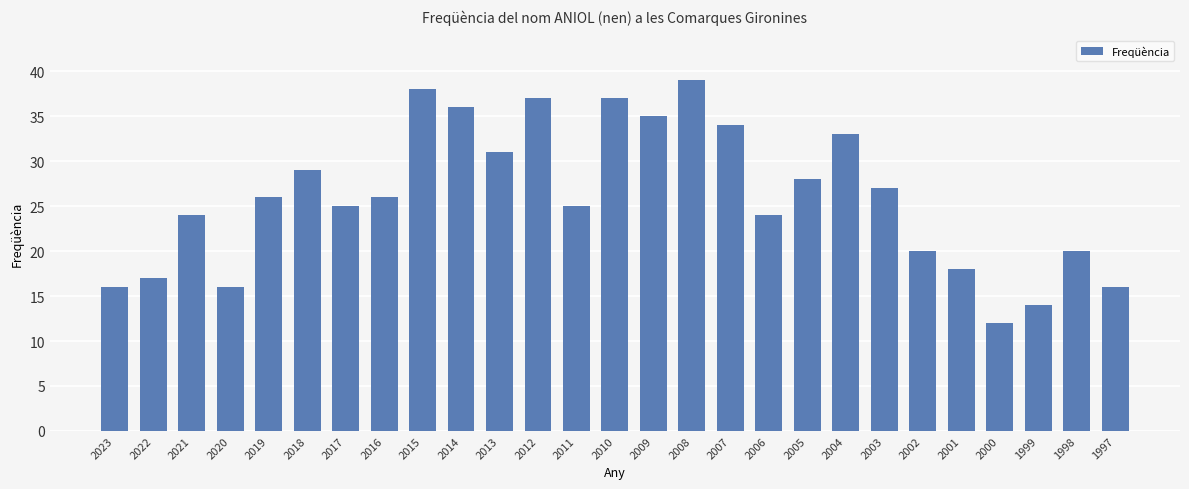

Which category has the highest value across all series?

2008